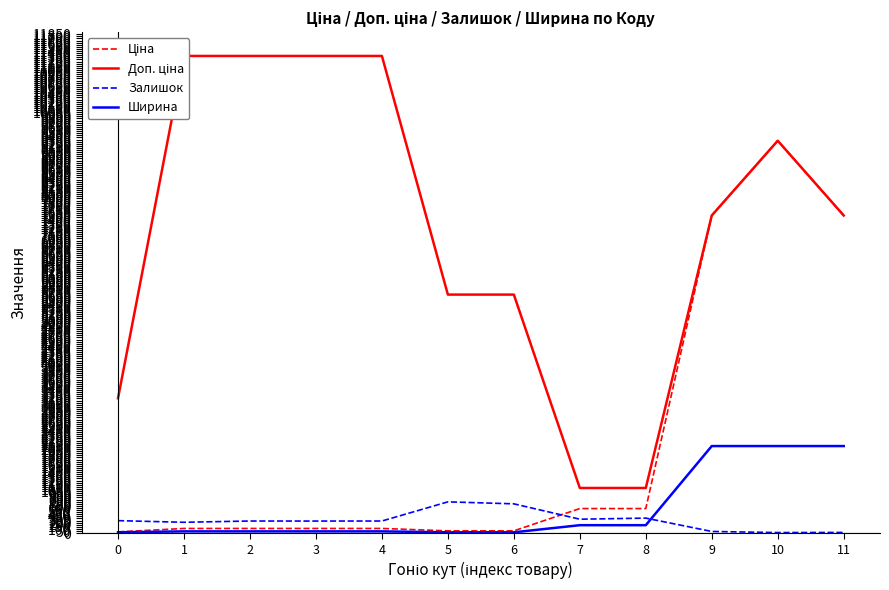

What is the approximate value of Ширина at 5?

22.0